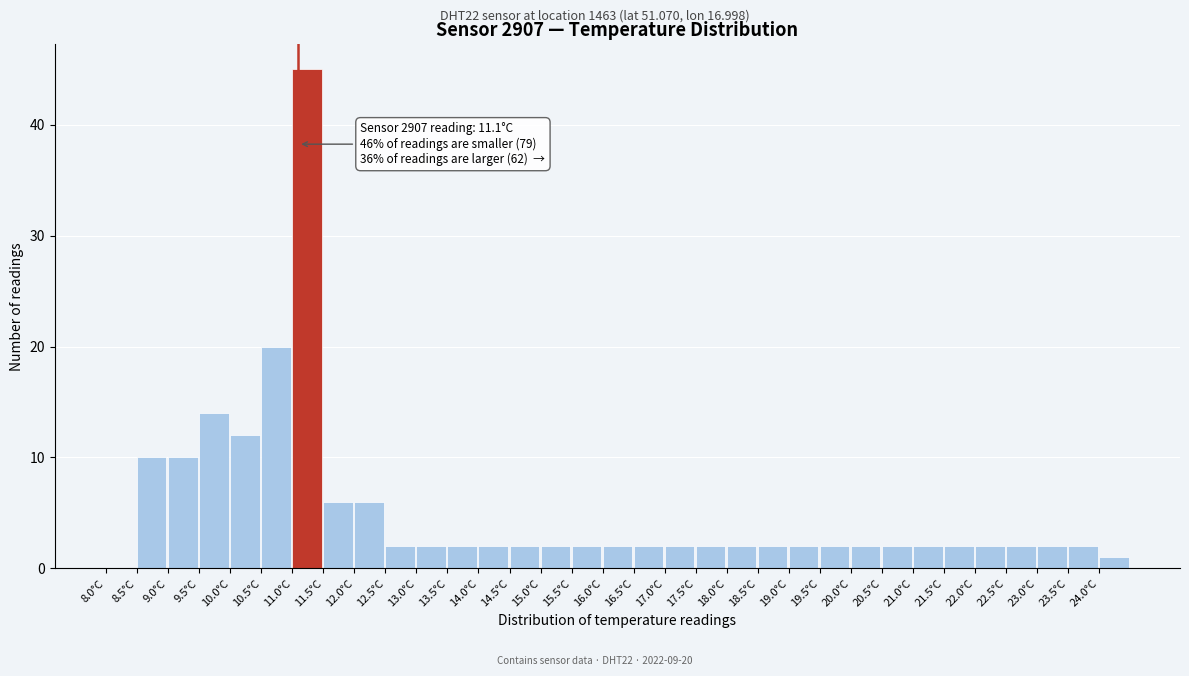

Over which range of the x-axis is the bar tallest?

11.0 to 11.5